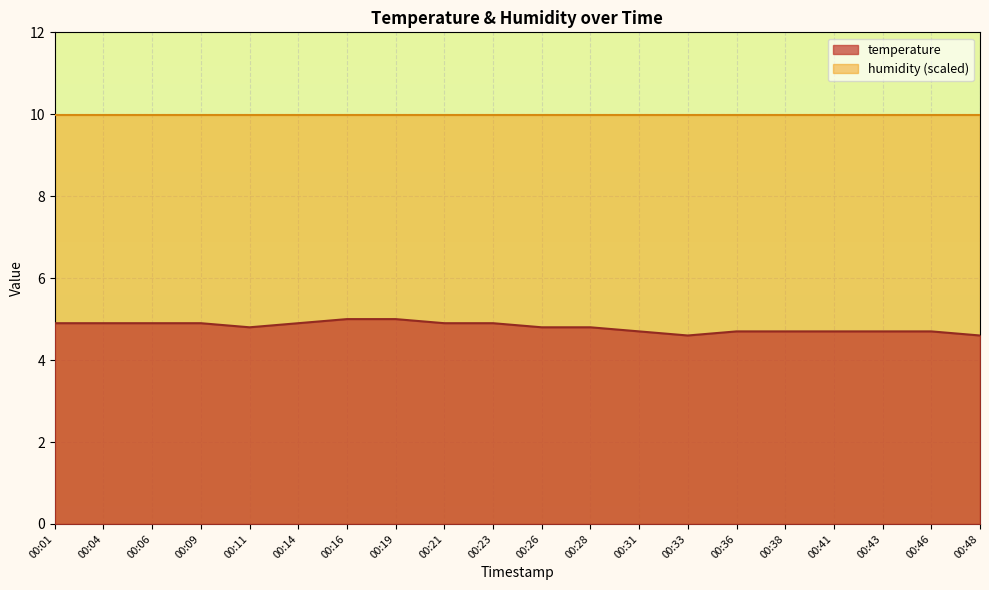

What is the sum of the values at 00:09 and 00:23?

9.8